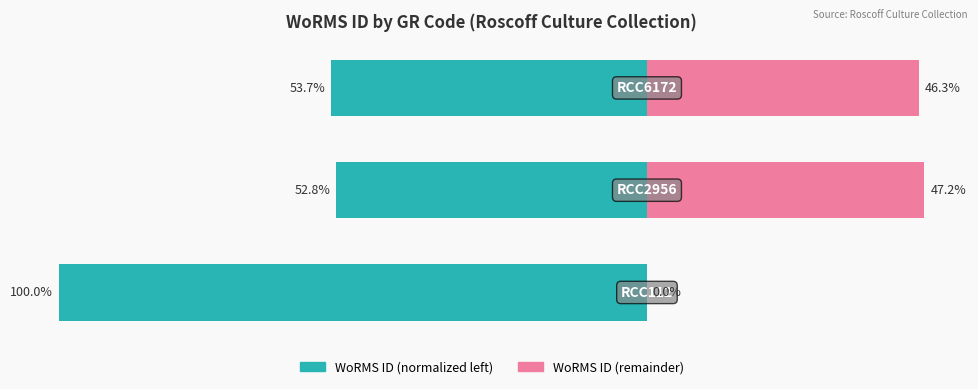

Reading right to left, list all the values displayed in this chart.

WoRMS ID (left): 2=-53.7	1=-52.8	0=-100.0
WoRMS ID (right): 2=46.3	1=47.2	0=0.0